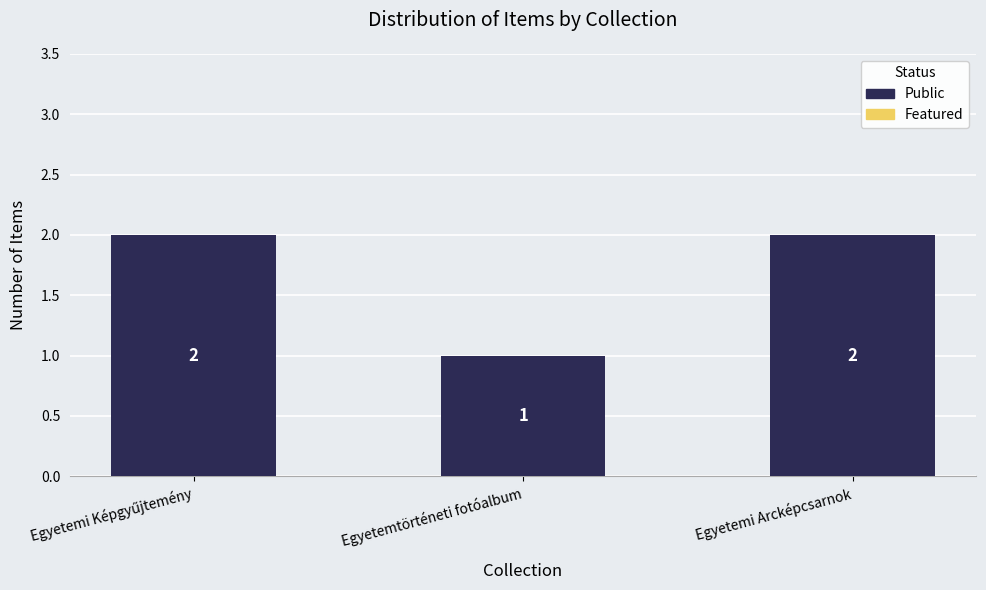

What is the change in value from Egyetemtörténeti fotóalbum to Egyetemi Arcképcsarnok?

+1